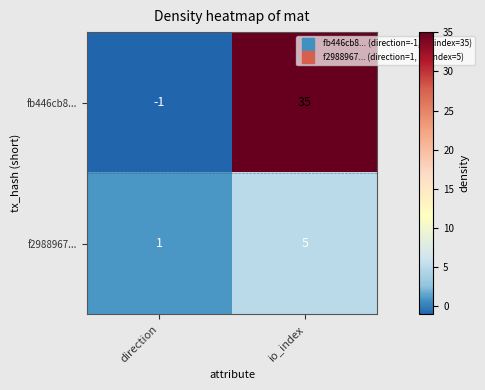

List the series in order of their peak value, lowest first.

f2988967..., fb446cb8...